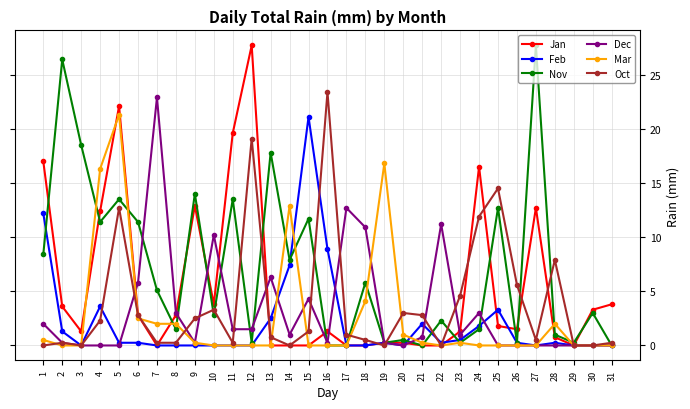

At which category is the sum across all series the highest?

5